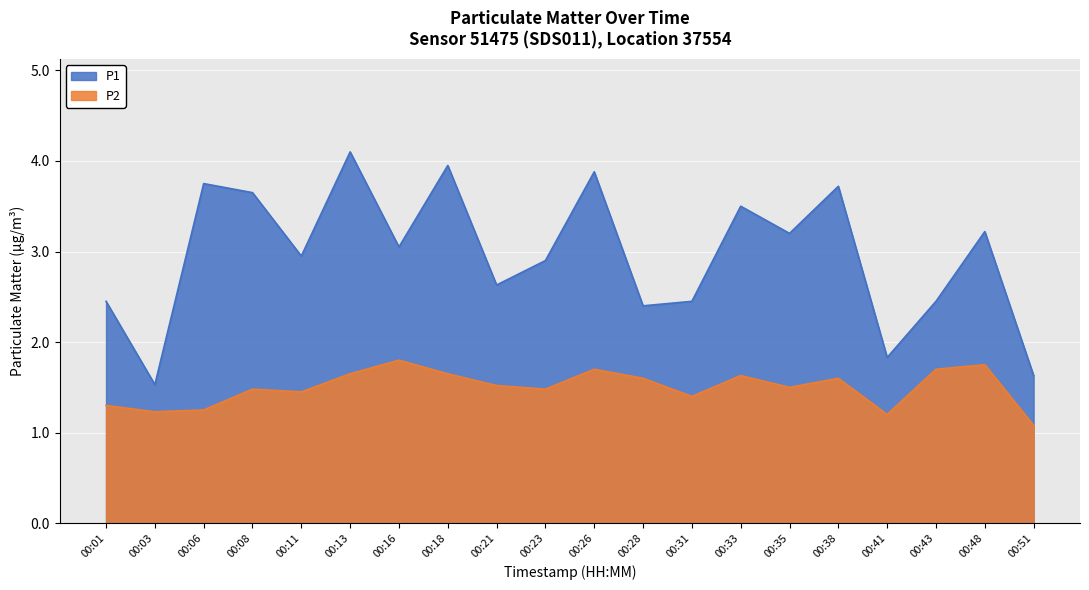

Which series has the largest range (max minus min)?

P1